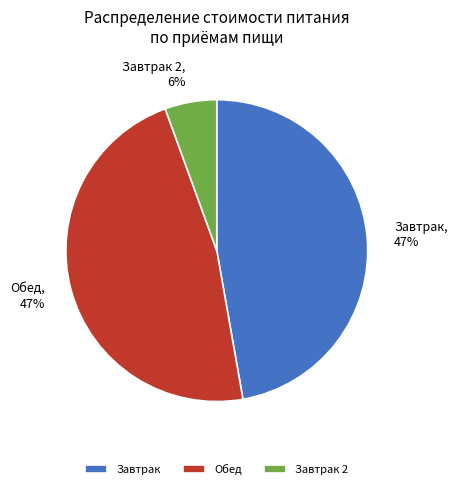

To the nearest percent, what is the combined percentage of Обед and Завтрак 2?

53%